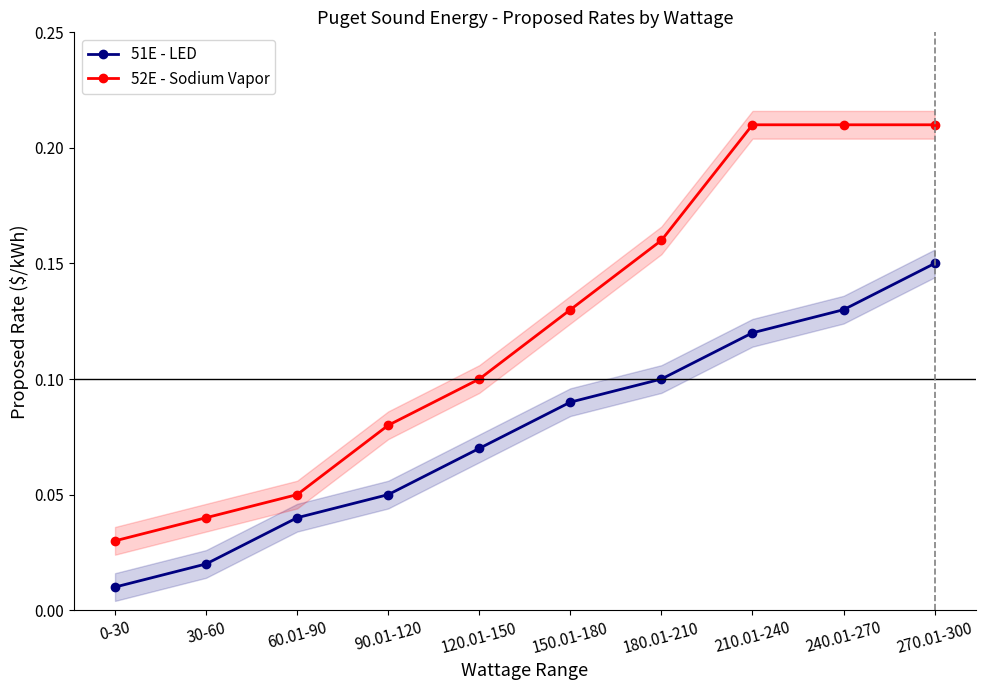

Reading right to left, transcribe all the data shown in this chart.

51E - LED: 270.01-300=0.1	240.01-270=0.1	210.01-240=0.1	180.01-210=0.1	150.01-180=0.1	120.01-150=0.1	90.01-120=0.1	60.01-90=0.0	30-60=0.0	0-30=0.0
52E - Sodium Vapor: 270.01-300=0.2	240.01-270=0.2	210.01-240=0.2	180.01-210=0.2	150.01-180=0.1	120.01-150=0.1	90.01-120=0.1	60.01-90=0.1	30-60=0.0	0-30=0.0